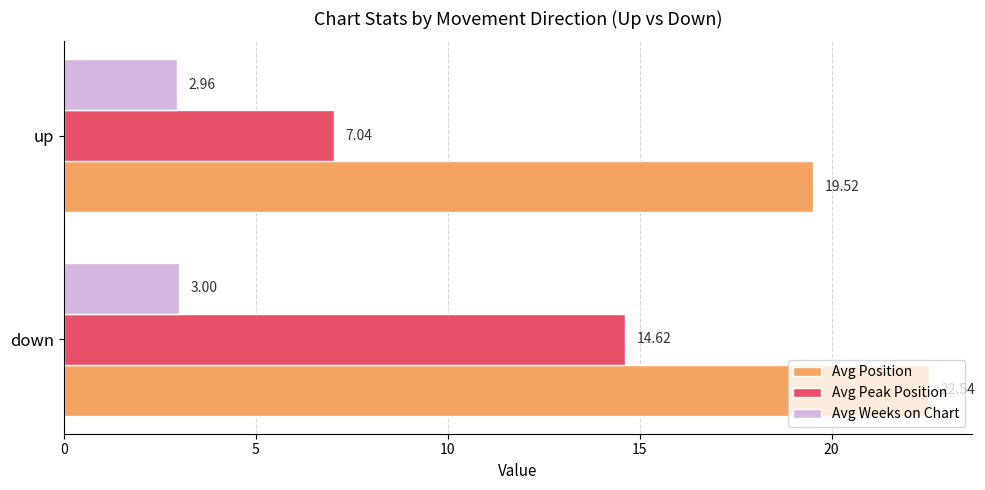

Where is Avg Position nearest to the value 21?

up